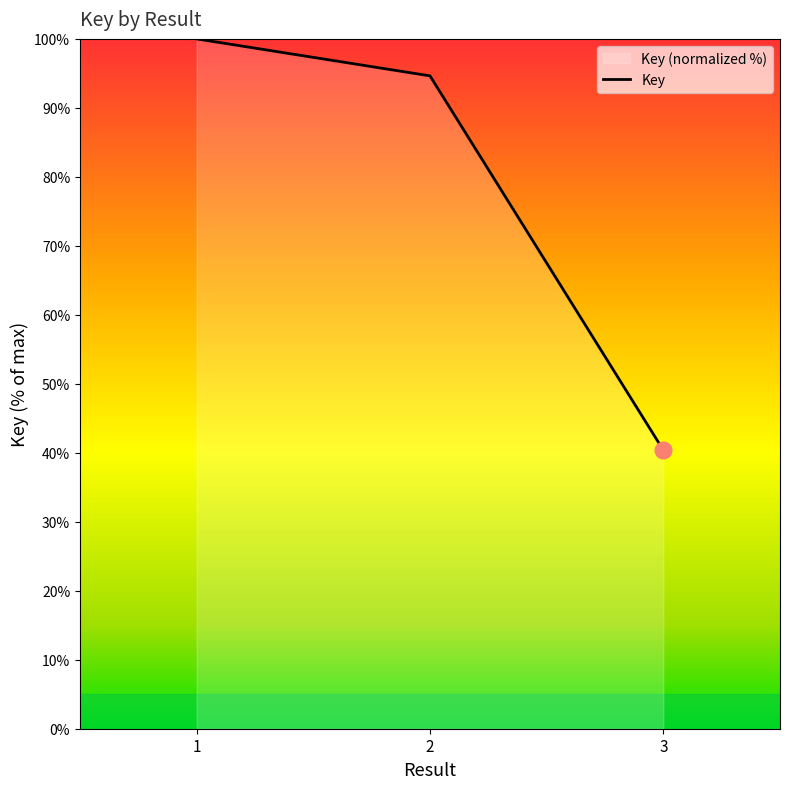

What is the change in value from 1 to 3?

-59.6